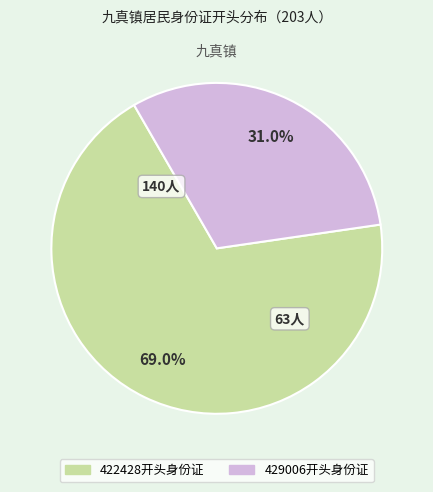

What portion of the pie excludes 429006开头身份证?

69.0%